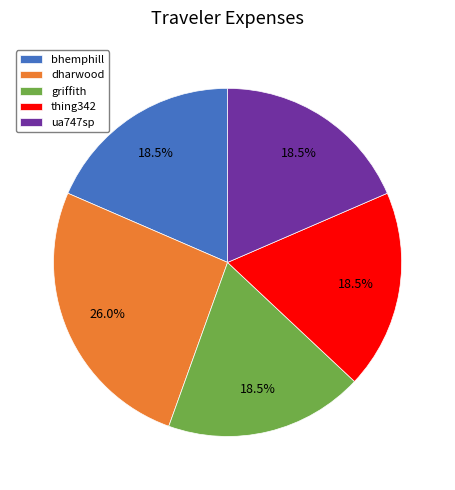

How much of the chart is everything except griffith?

81.5%